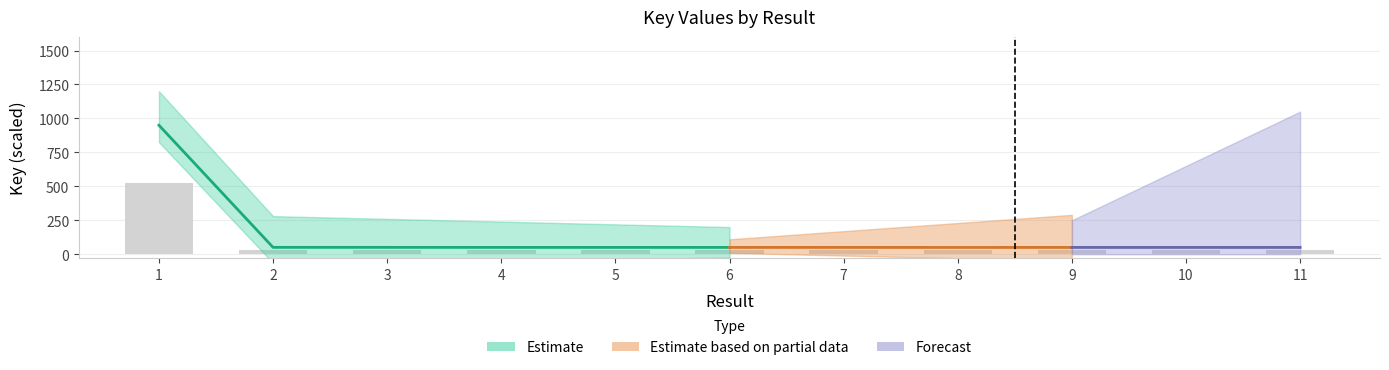

What is the value of the 11th bar from the left?

27.6